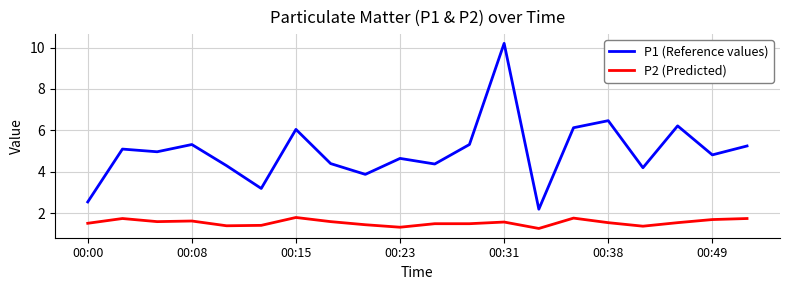

Which series has the largest total across all categories?

P1 (Reference values)